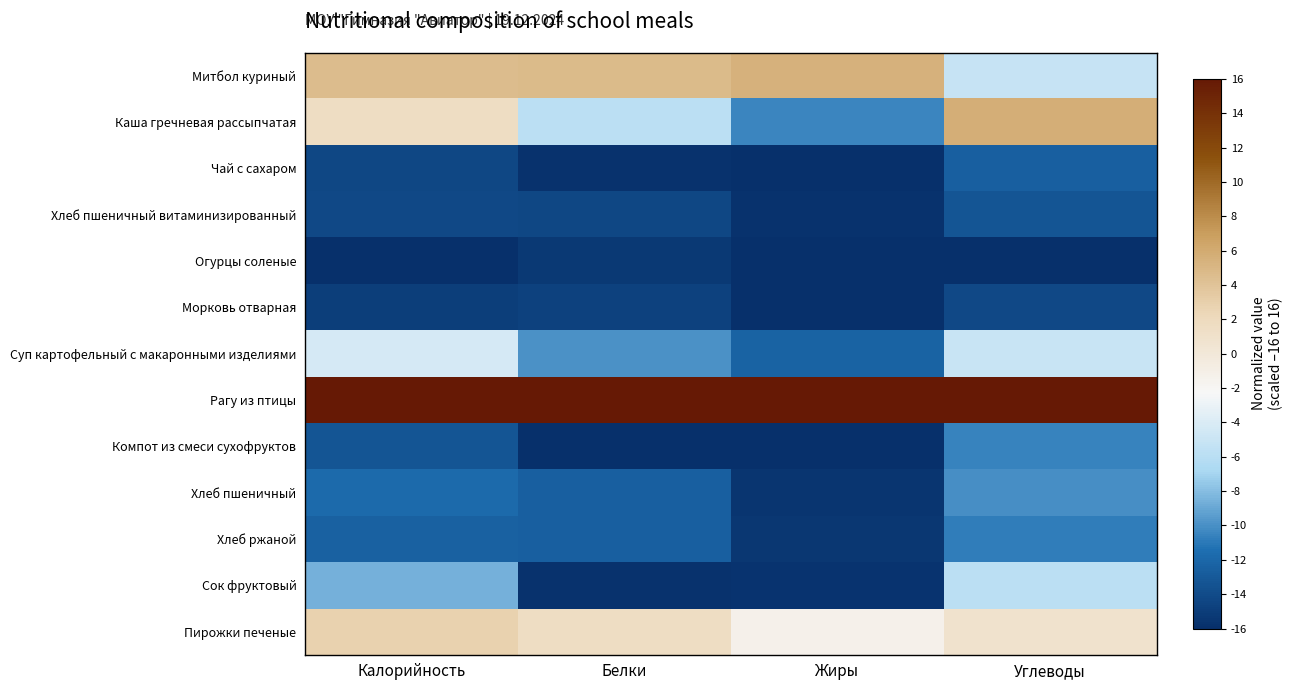

At Углеводы, list the series in order from largest to smallest.

Рагу из птицы, Каша гречневая рассыпчатая, Пирожки печеные, Суп картофельный с макаронными изделиями, Митбол куриный, Сок фруктовый, Хлеб пшеничный, Компот из смеси сухофруктов, Хлеб ржаной, Чай с сахаром, Хлеб пшеничный витаминизированный, Морковь отварная, Огурцы соленые